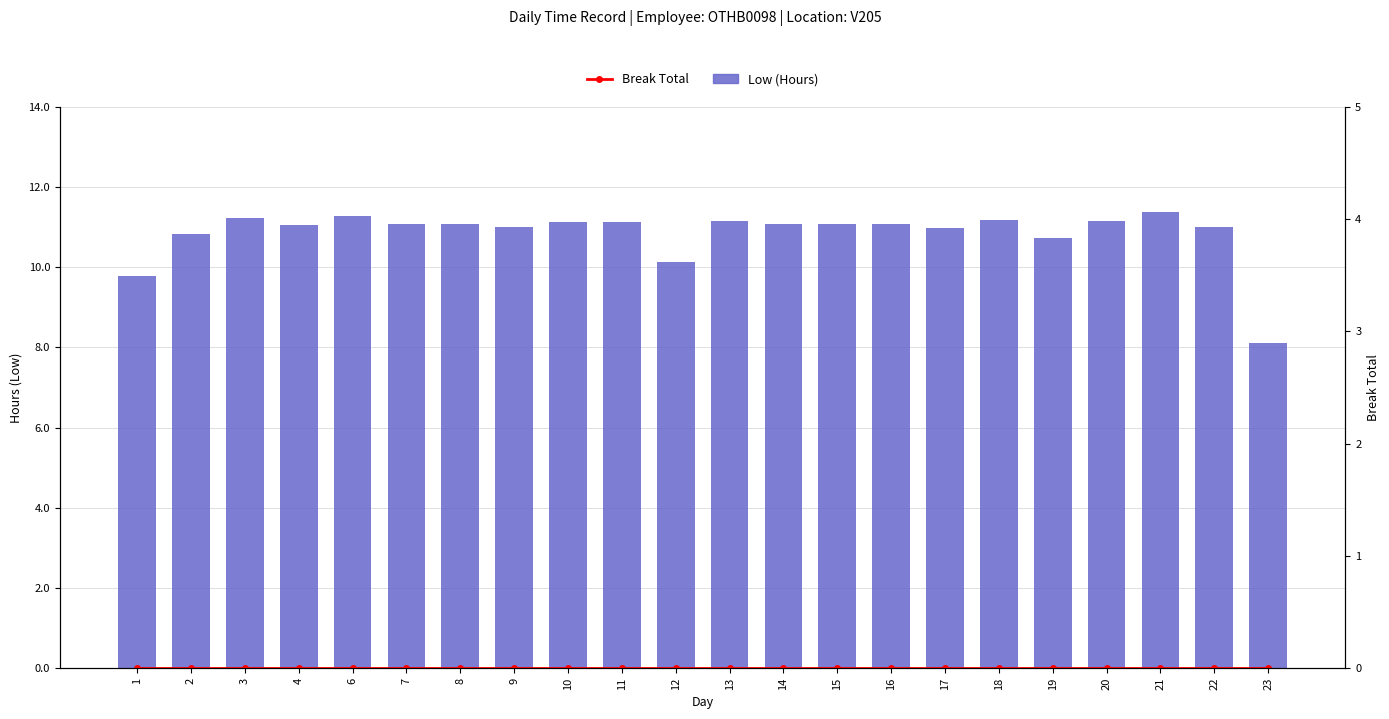

Rank the series at 14 from highest to lowest value.

Low (Hours), Break Total